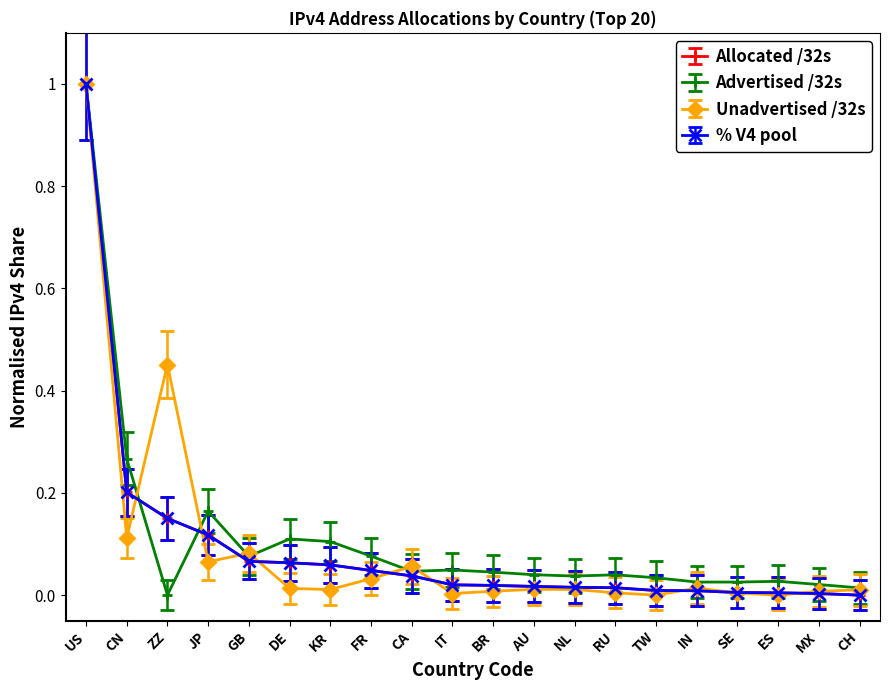

At which category does Unadvertised /32s reach its first local valley?

CN